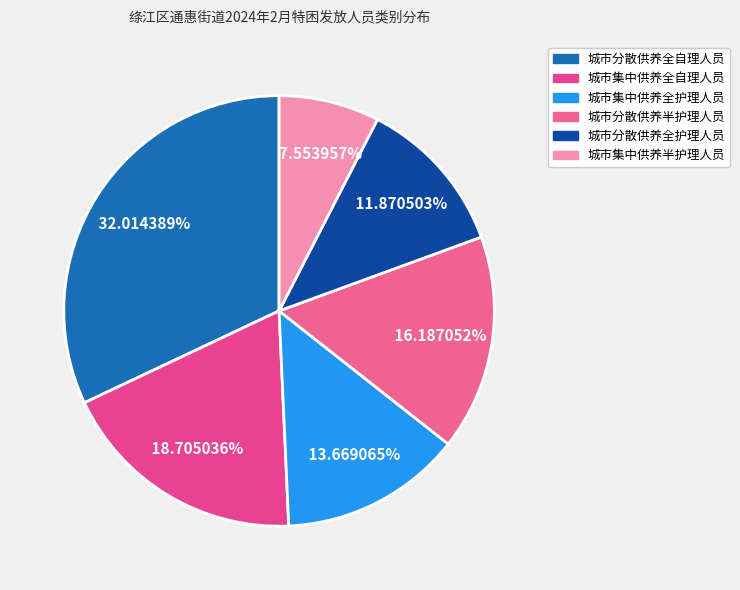

Does any single category account for the majority?

No